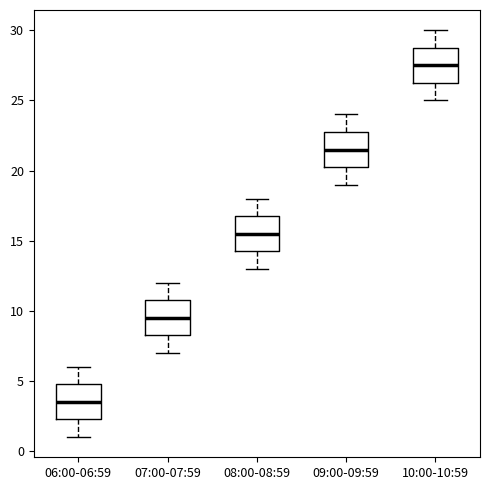

Reading left to right, read every box against the y-axis: the position of its median line, the range the box covers, and the ends of its whiskers. The values are not printed on the chart, so give them approximately, as read against the axis.

06:00-06:59: median 3.5, box 2.5 to 5.0, whiskers 1.0 to 6.0
07:00-07:59: median 9.5, box 8.5 to 11.0, whiskers 7.0 to 12.0
08:00-08:59: median 15.5, box 14.5 to 17.0, whiskers 13.0 to 18.0
09:00-09:59: median 21.5, box 20.5 to 23.0, whiskers 19.0 to 24.0
10:00-10:59: median 27.5, box 26.5 to 29.0, whiskers 25.0 to 30.0